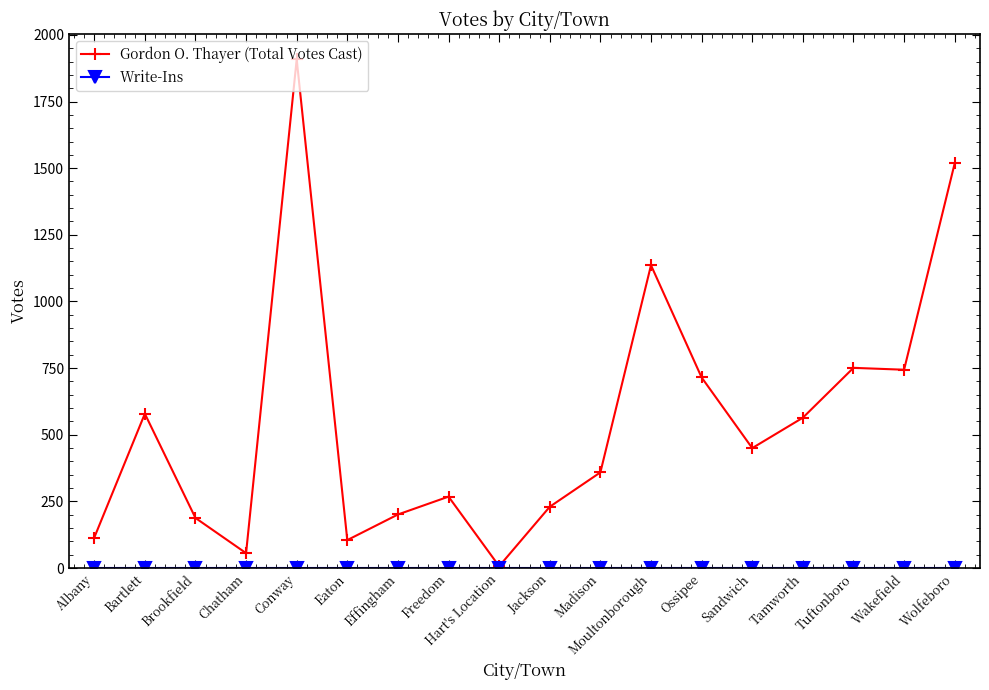

The value of Gordon O. Thayer (Total Votes Cast) at Bartlett is 929. True or false?

False